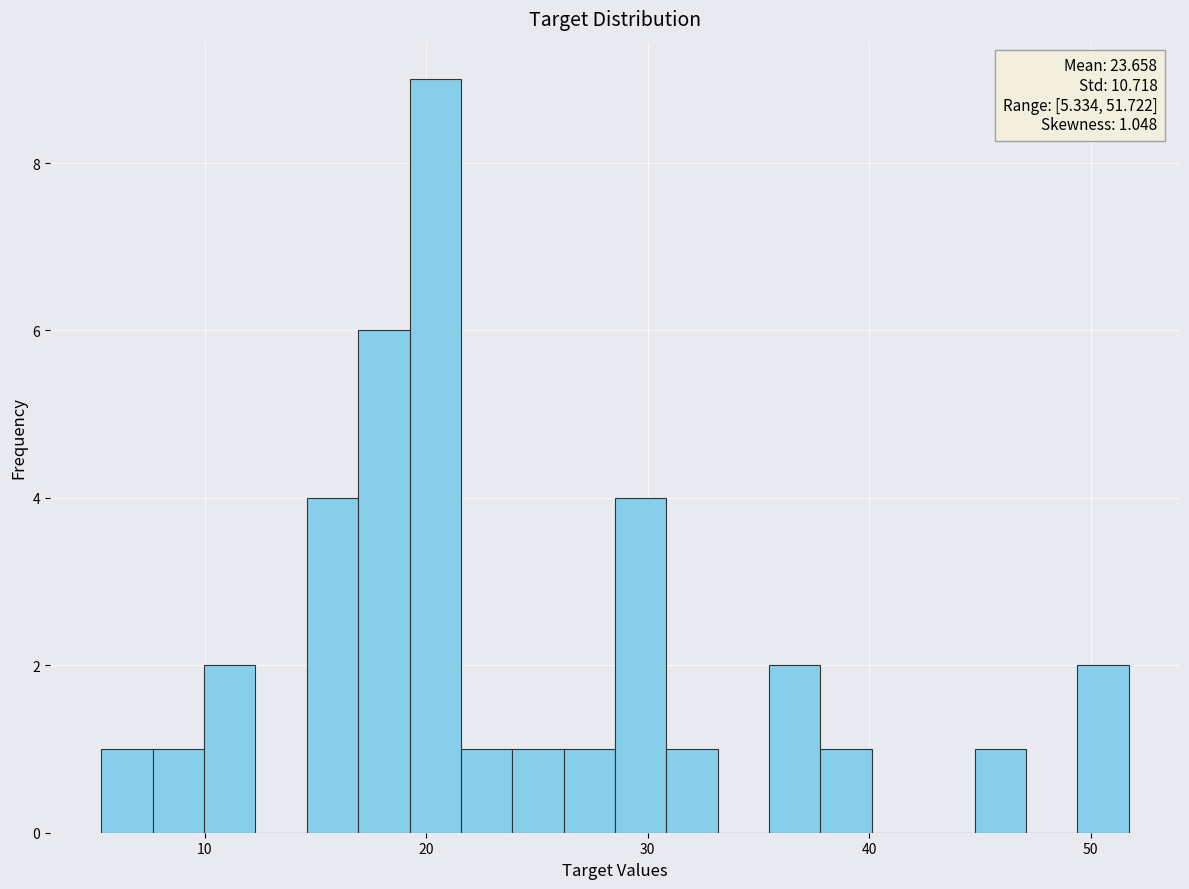

Read against the x-axis, roughly where is the centre of the tallest bar?

20